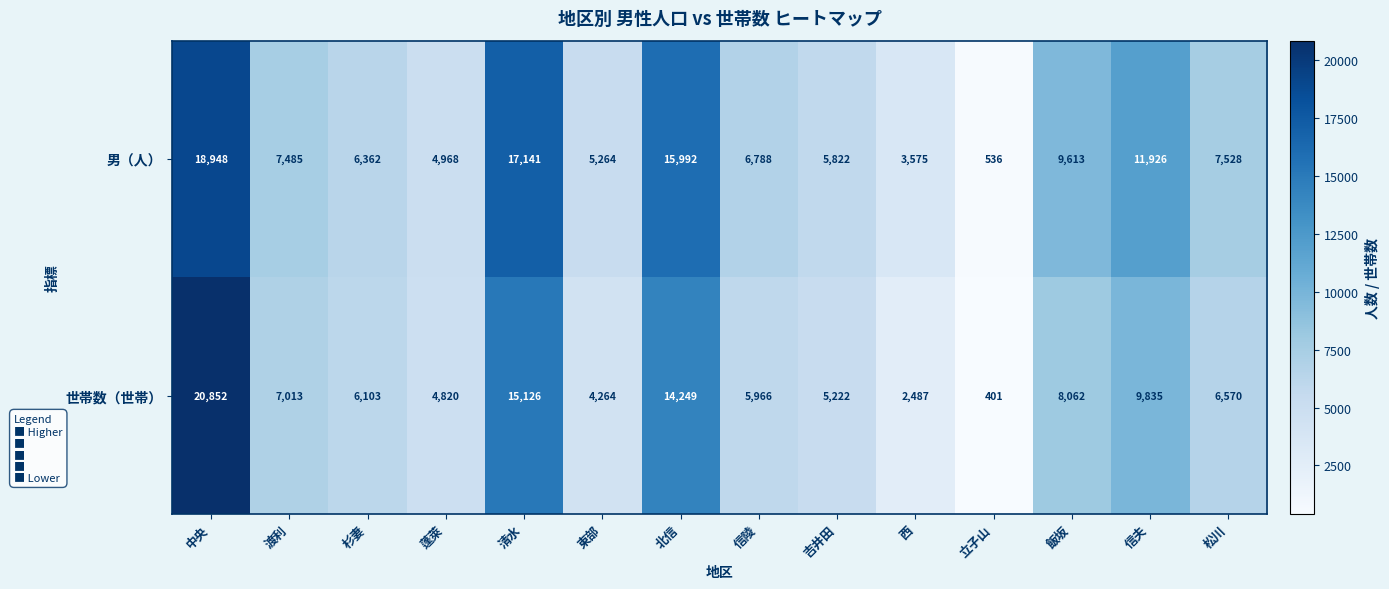

What is the difference between the maximum and minimum values in the 男（人） series?

18412